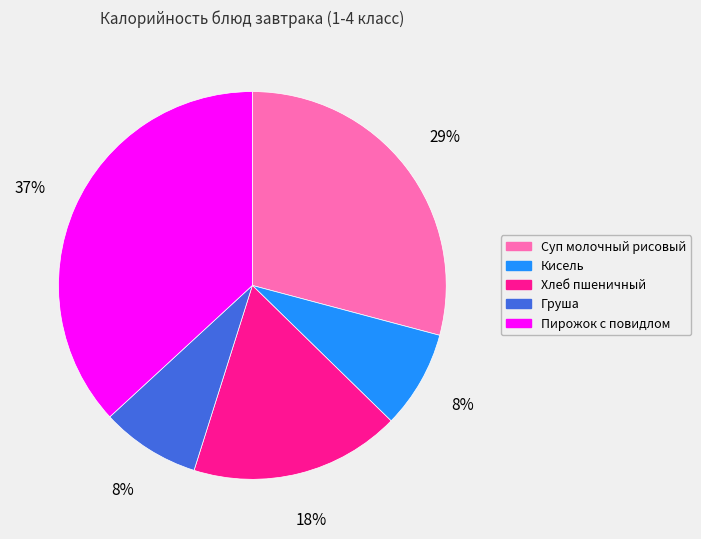

Approximately how many times larger is the value at Суп молочный рисовый compared to Кисель?

3.6